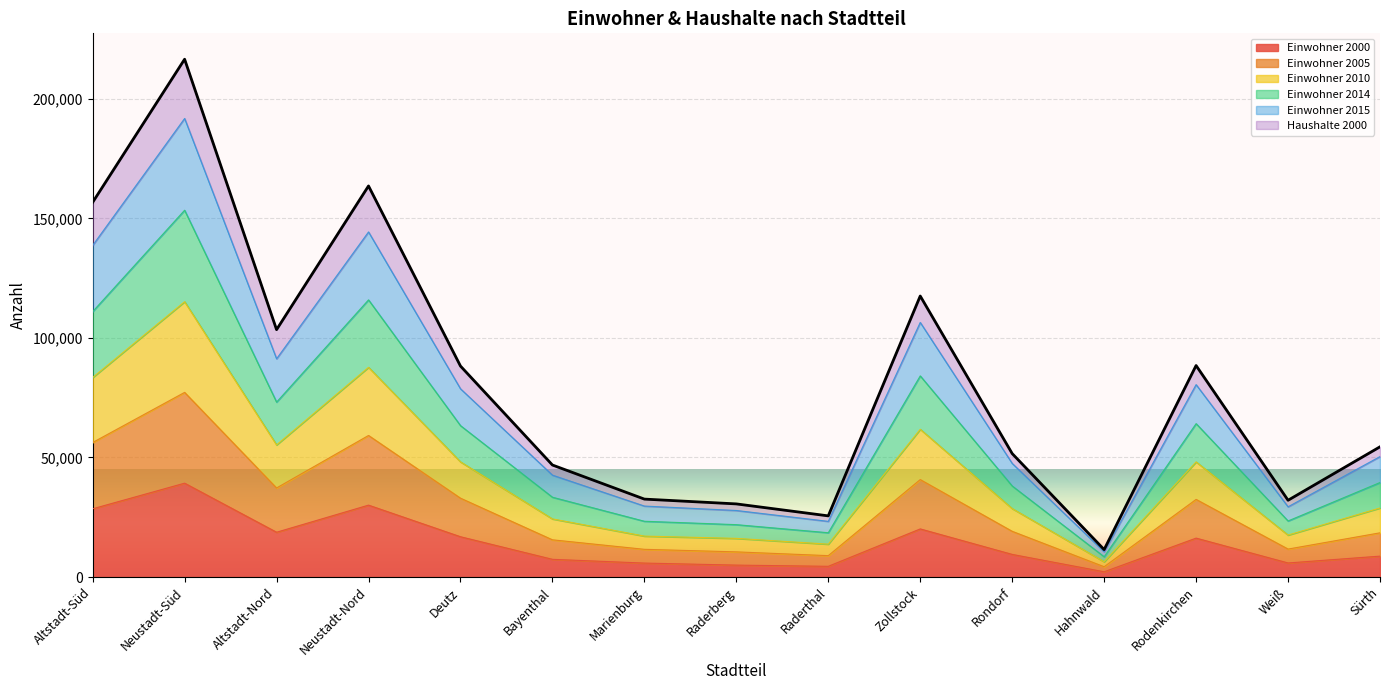

True or false: Einwohner 2000 has a value of 28544 at Altstadt-Süd.

True